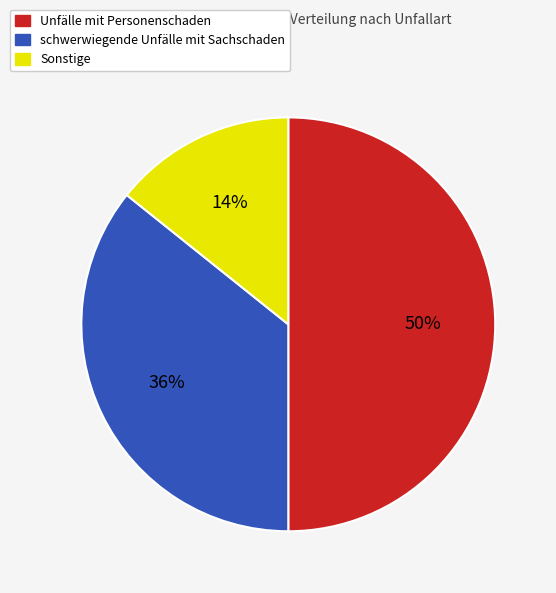

To the nearest percent, what is the difference between the largest and smallest slice percentages?

36%